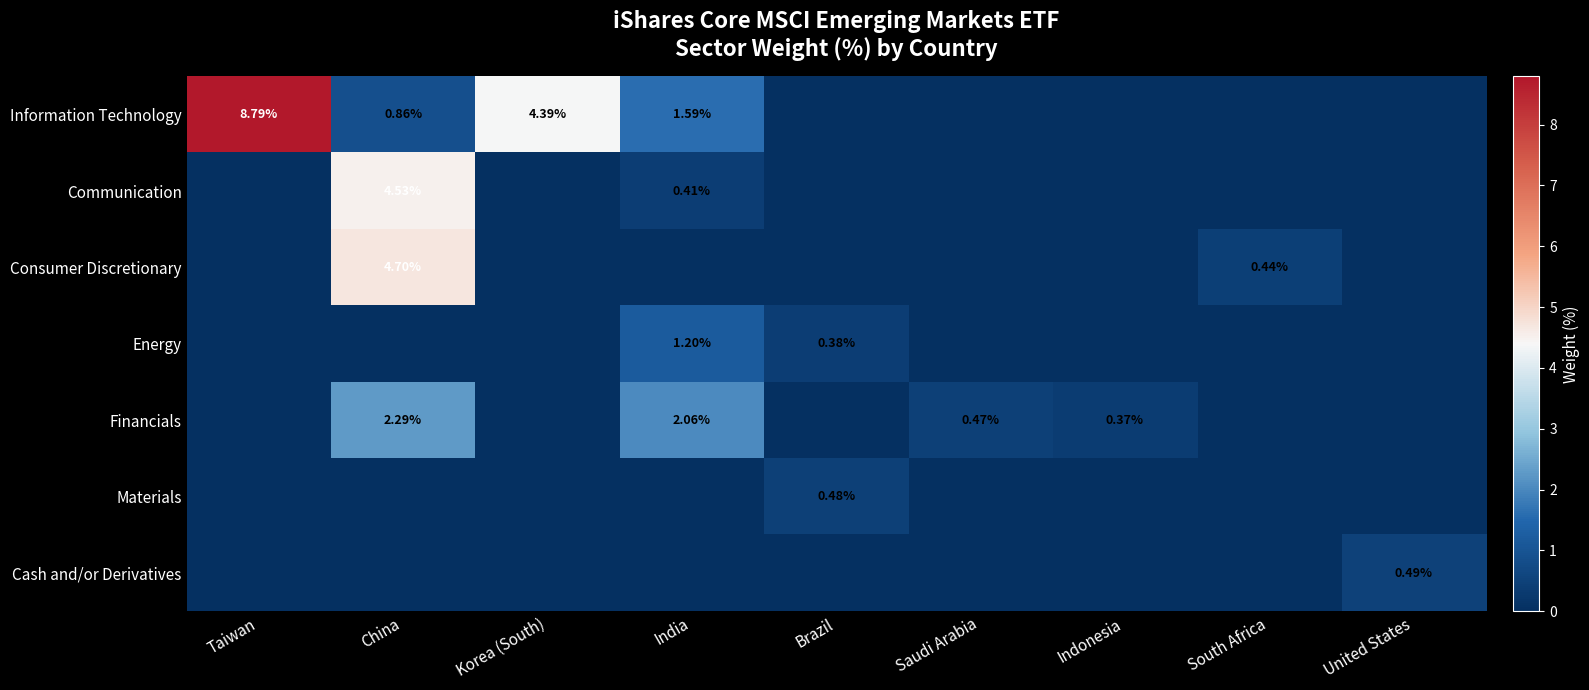

Rank the series at India from lowest to highest value.

Consumer Discretionary, Materials, Cash and/or Derivatives, Communication, Energy, Information Technology, Financials